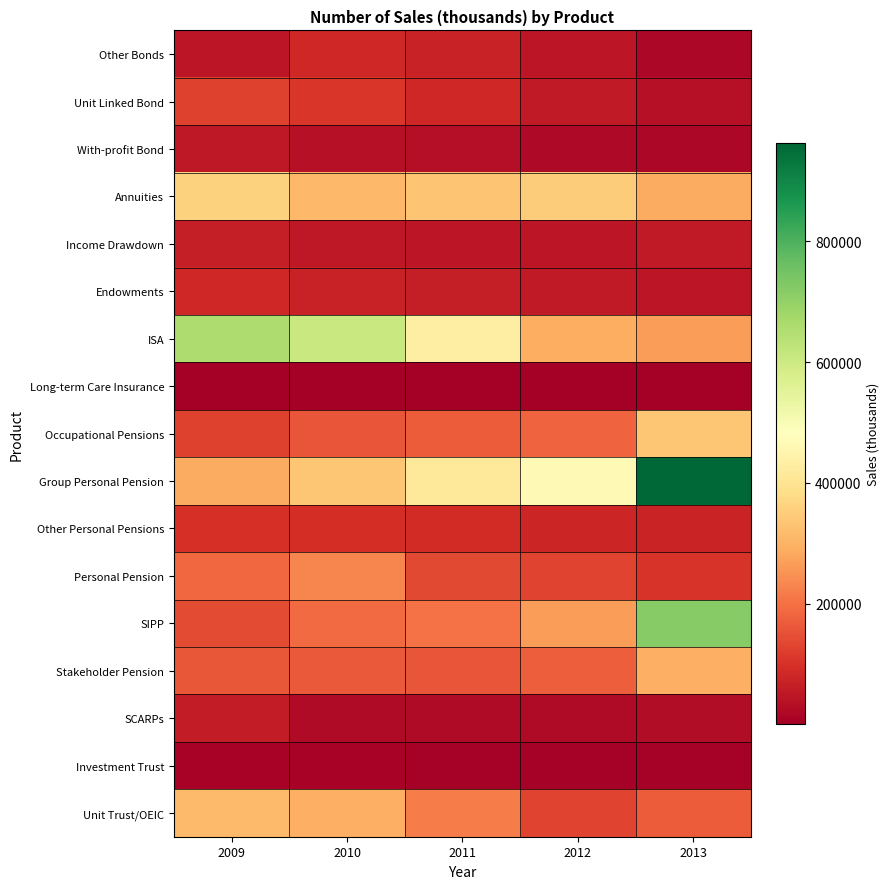

What is the total value across all series at 2012?

2321536